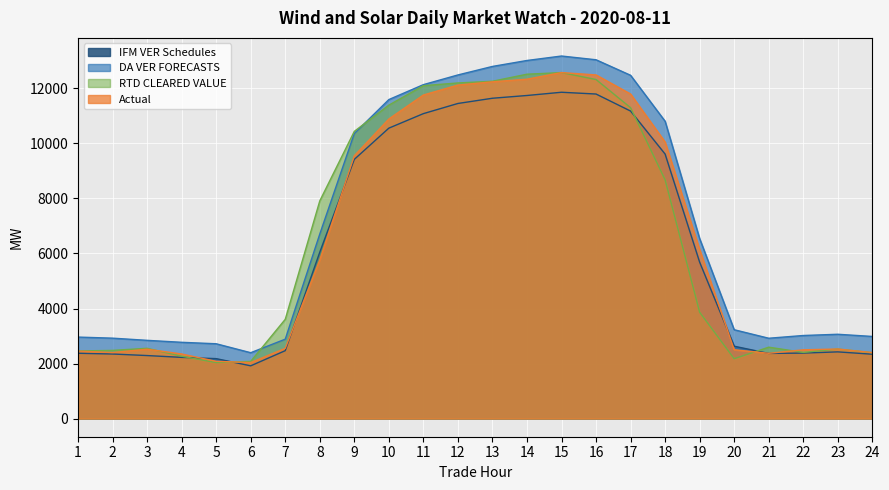

True or false: Actual has more than 0 interior local peaks.

True